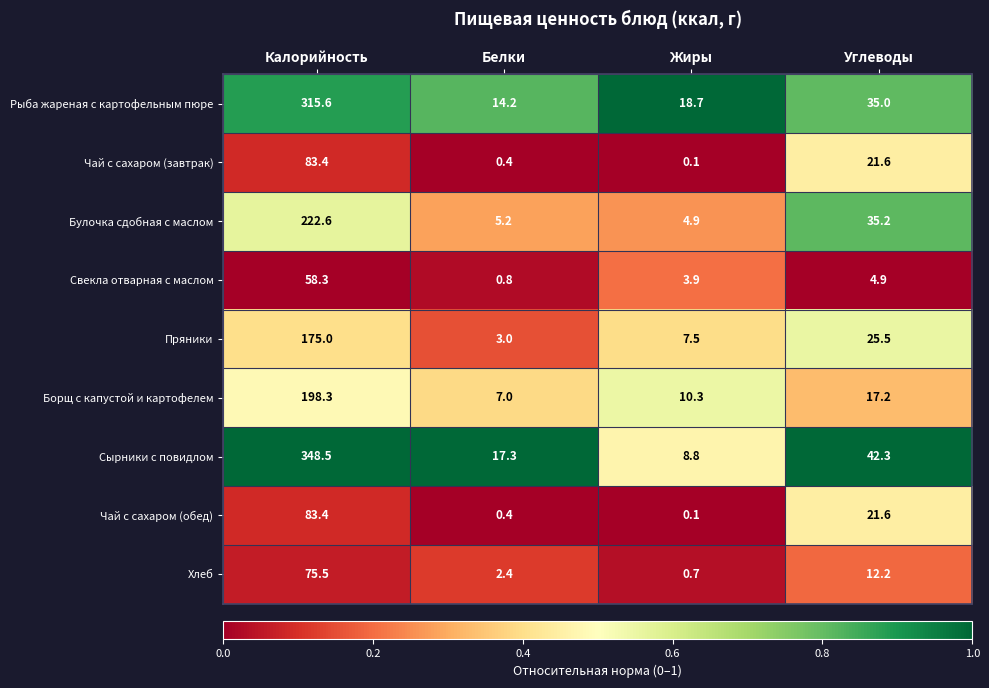

Is it true that Борщ с капустой и картофелем equals 17.2 at Углеводы?

True